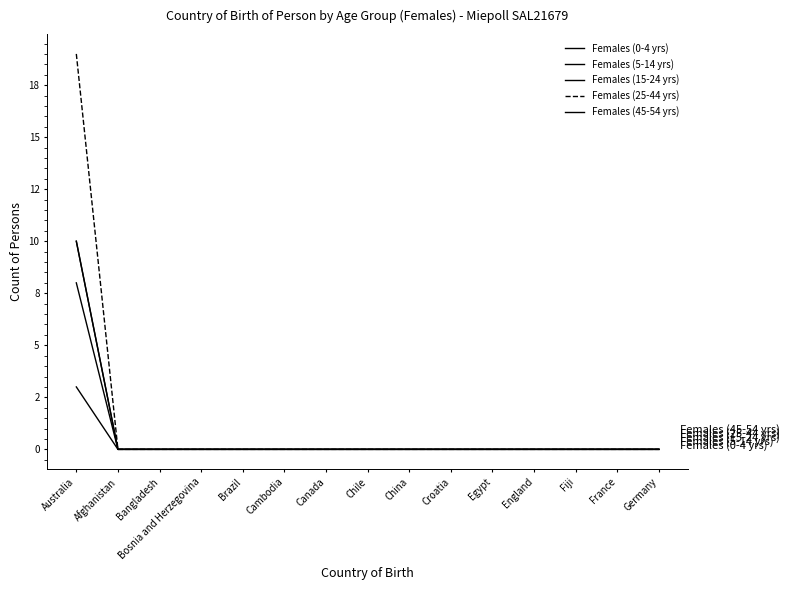

Does the chart display data point markers on the line(s)?

No